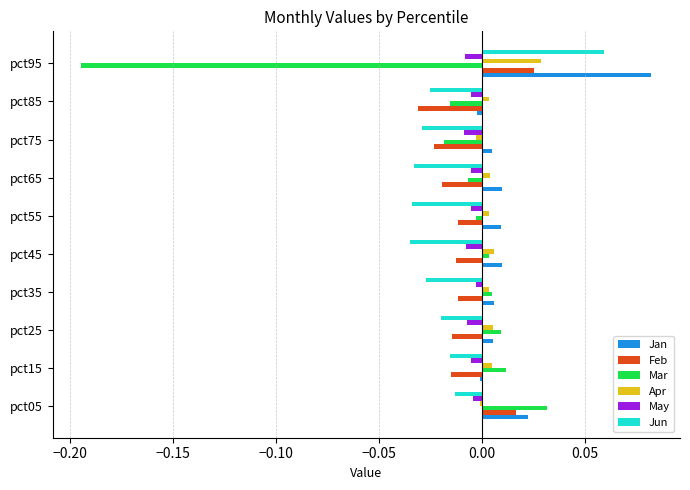

Is it true that Apr equals 0.0 at pct15?

True